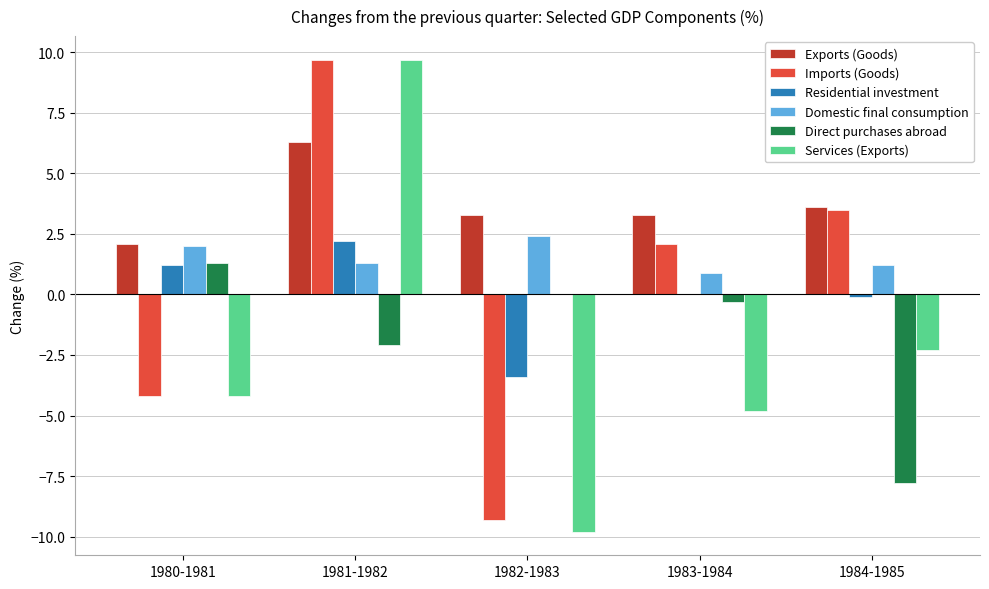

How many categories are shown in the chart?

5